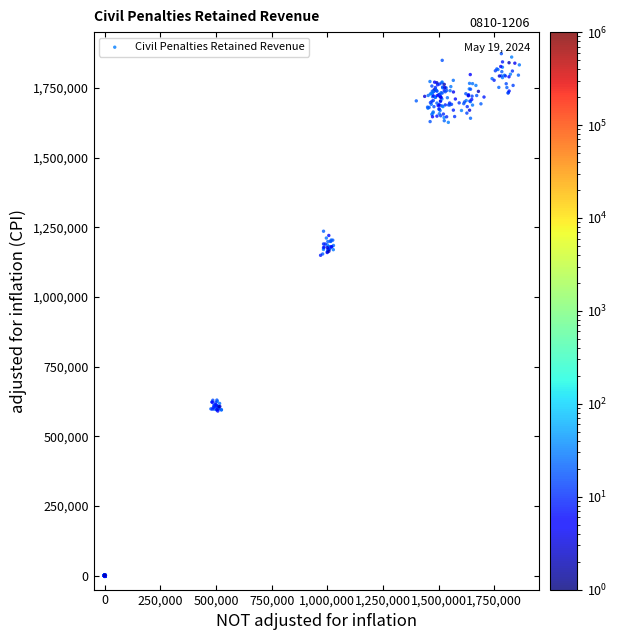

What is the range of X values (max minus min)?

1865254.1